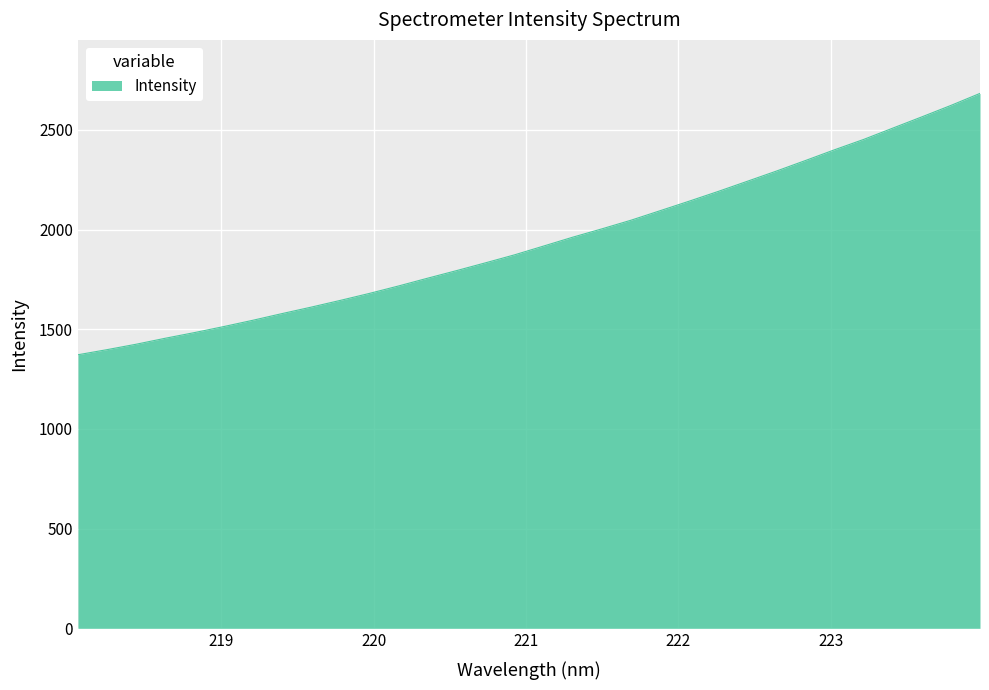

What is the difference between the maximum and minimum values?

1310.8